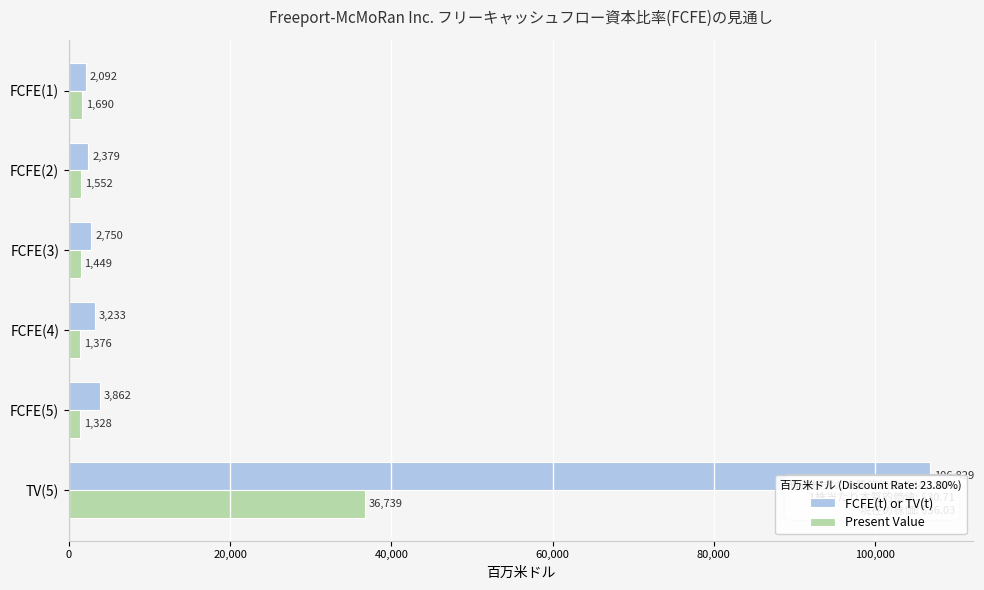

What is the sum of all FCFE(t) or TV(t) values?

121145